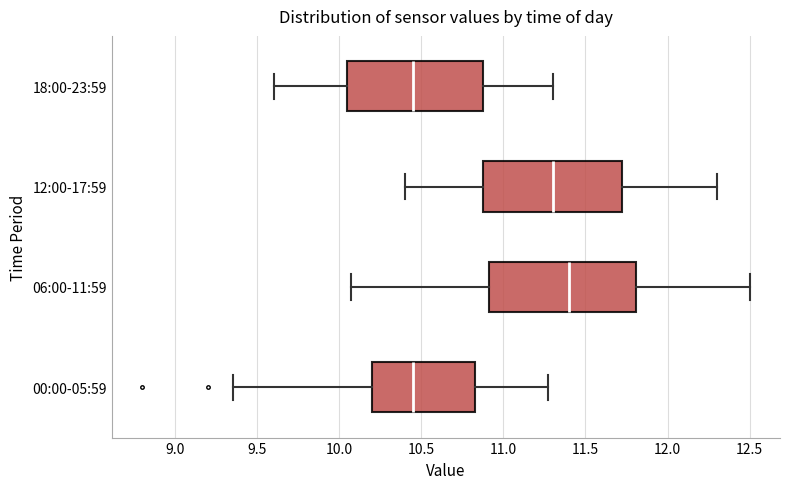

Reading bottom to top, read every box against the x-axis: the position of its median line, the range the box covers, and the ends of its whiskers. The values are not printed on the chart, so give them approximately, as read against the axis.

00:00-05:59: median 10.45, box 10.20 to 10.85, whiskers 9.35 to 11.25
06:00-11:59: median 11.40, box 10.90 to 11.80, whiskers 10.05 to 12.50
12:00-17:59: median 11.30, box 10.90 to 11.75, whiskers 10.40 to 12.30
18:00-23:59: median 10.45, box 10.05 to 10.90, whiskers 9.60 to 11.30